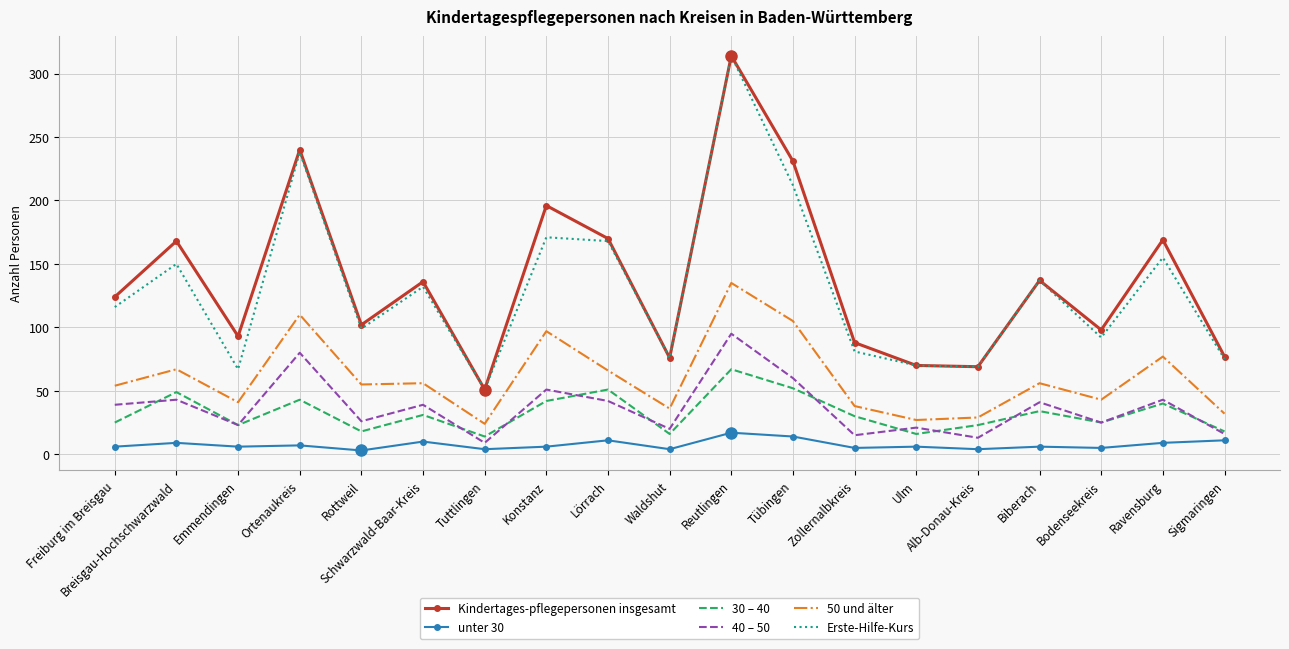

What is the average value of the 40 – 50 series?

37